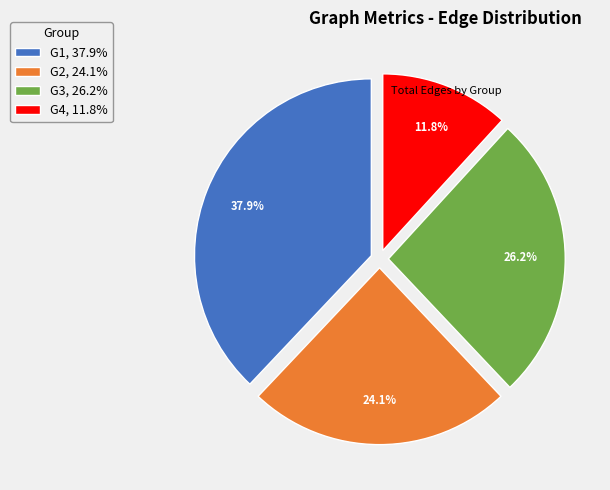

Is it true that G2 is 37% of the pie?

False